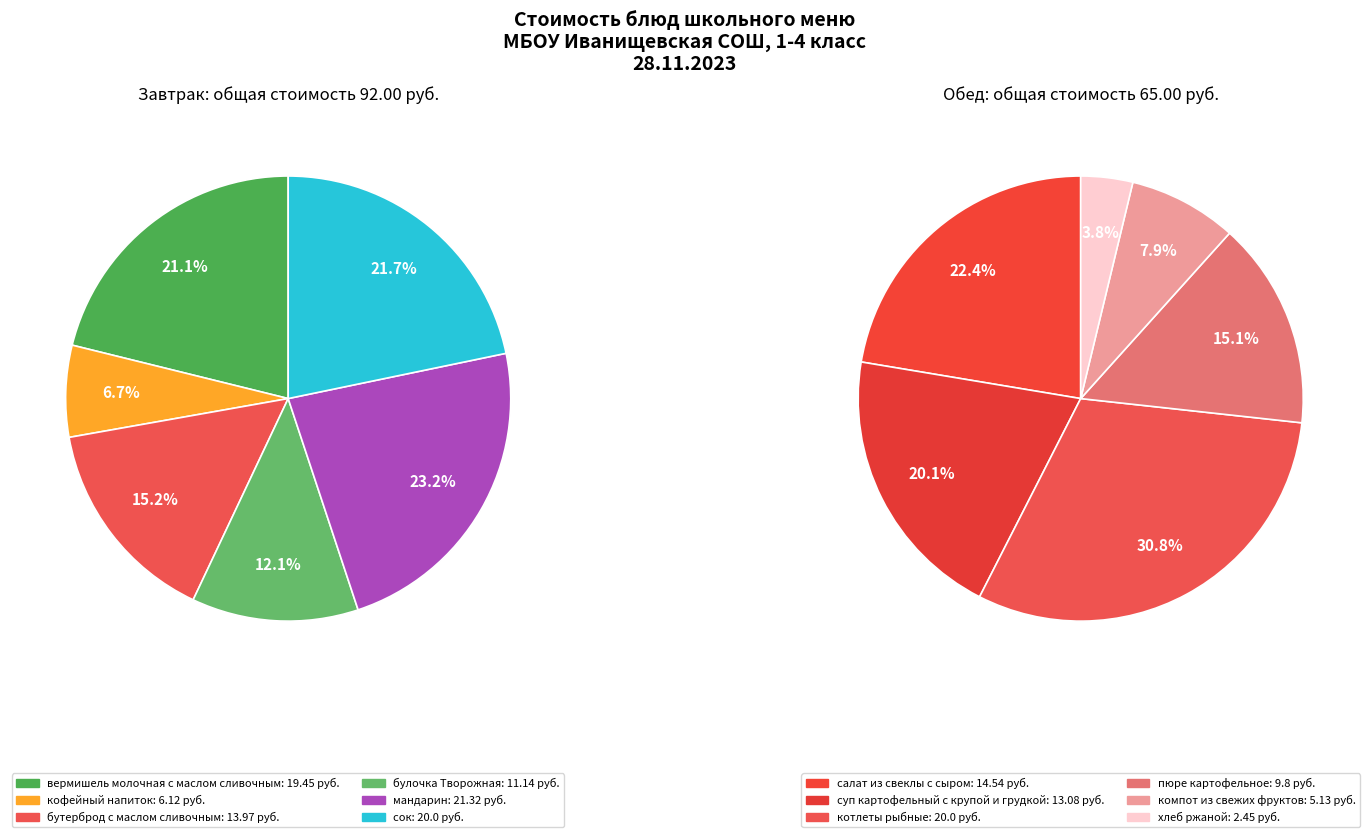

Rank the categories by value from highest to lowest.

мандарин, сок, котлеты рыбные, вермишель молочная с маслом сливочным, салат из свеклы с сыром, бутерброд с маслом сливочным, суп картофельный с крупой и грудкой, булочка Творожная, пюре картофельное, кофейный напиток, компот из свежих фруктов, хлеб ржаной